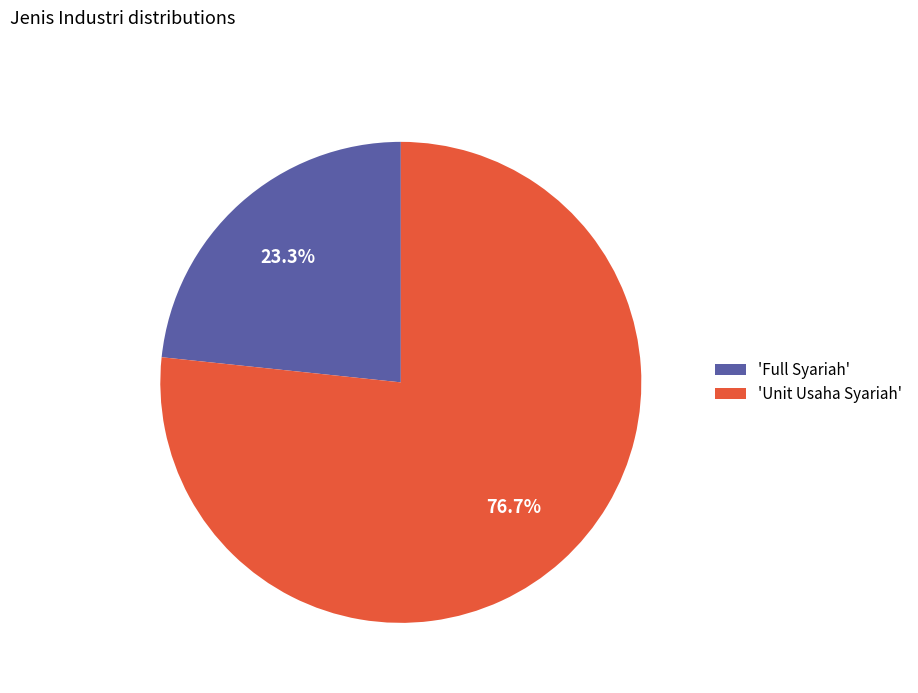

Which slice represents more than half of the pie?

'Unit Usaha Syariah'